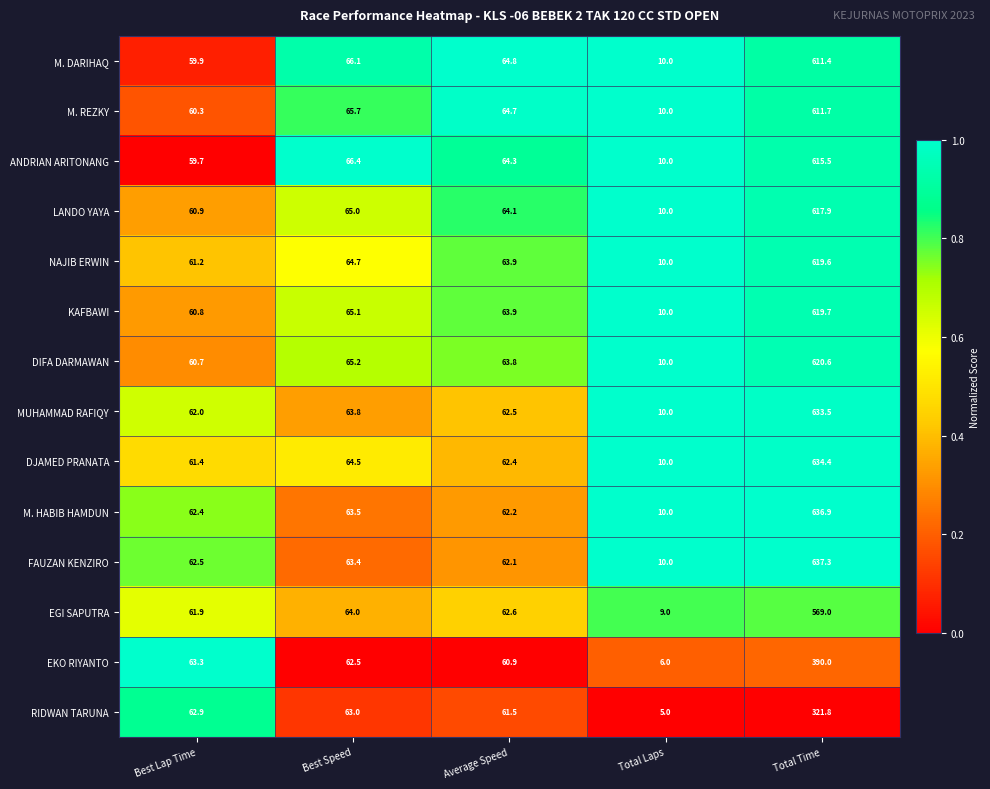

List the labels in order of M. HABIB HAMDUN value, smallest first.

Total Laps, Average Speed, Best Lap Time, Best Speed, Total Time